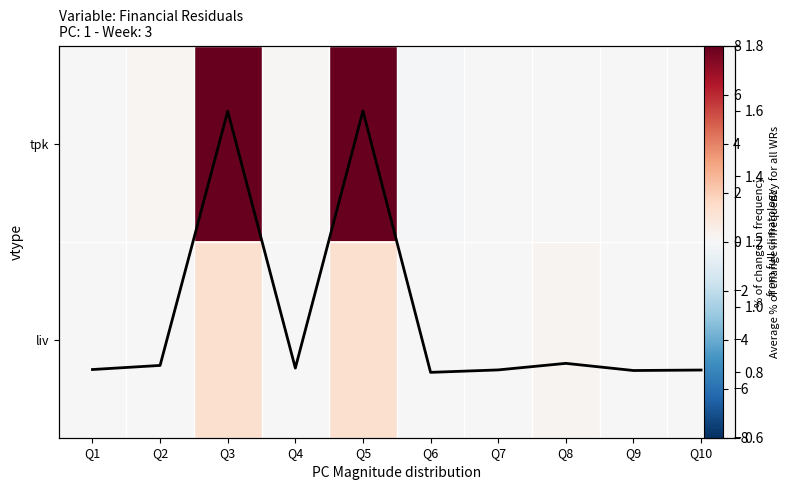

The value of tpk at Q2 is 0.0. True or false?

False